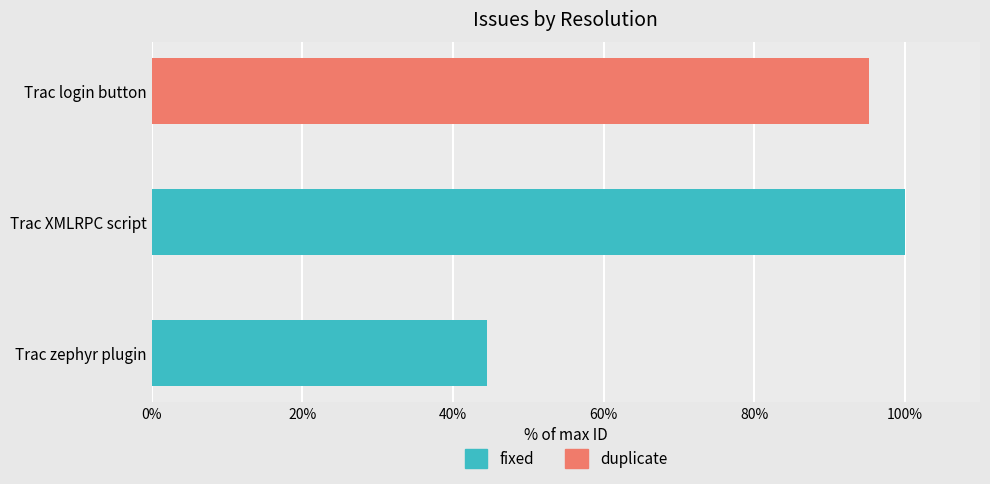

At which category is the sum across all series the highest?

Trac XMLRPC script